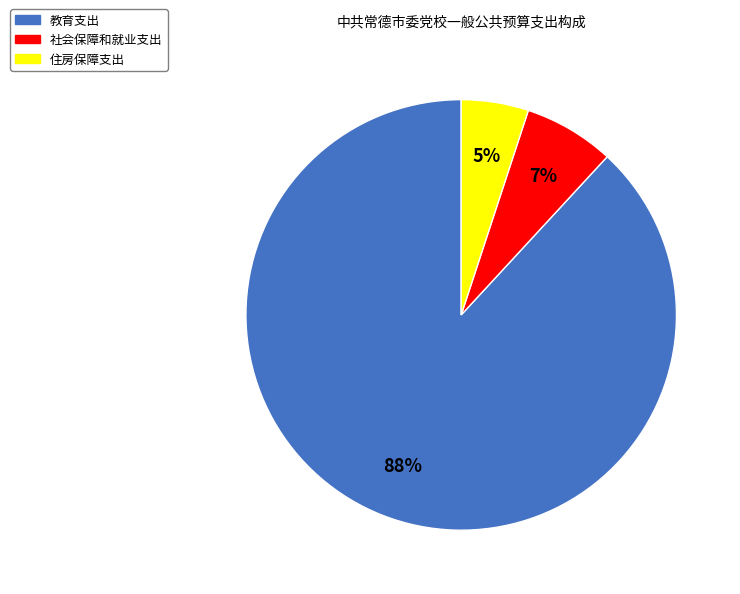

True or false: 教育支出 accounts for 99% of the total.

False